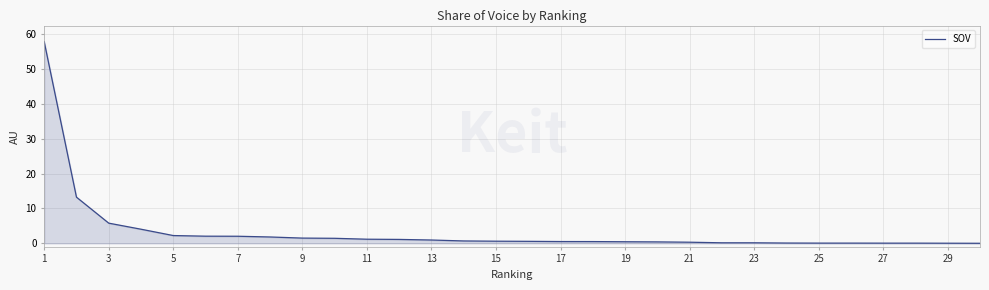

Does the chart have visible grid lines?

Yes